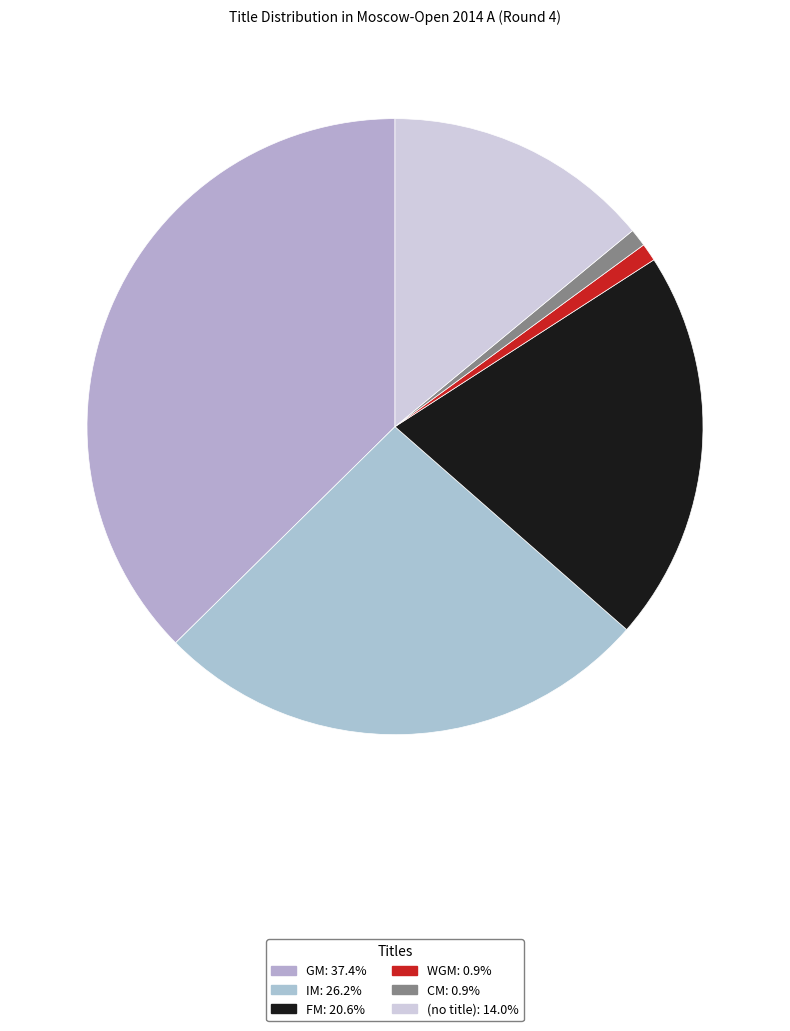

To the nearest percent, what is the difference between the largest and smallest slice percentages?

36%